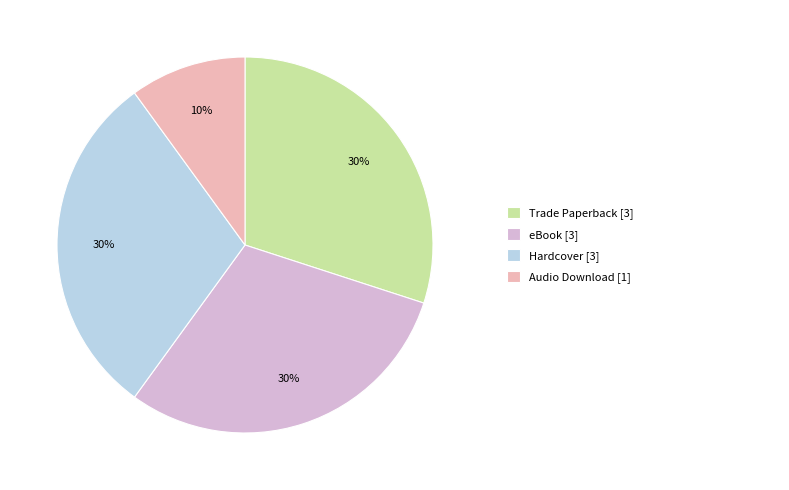

Does any single category account for the majority?

No